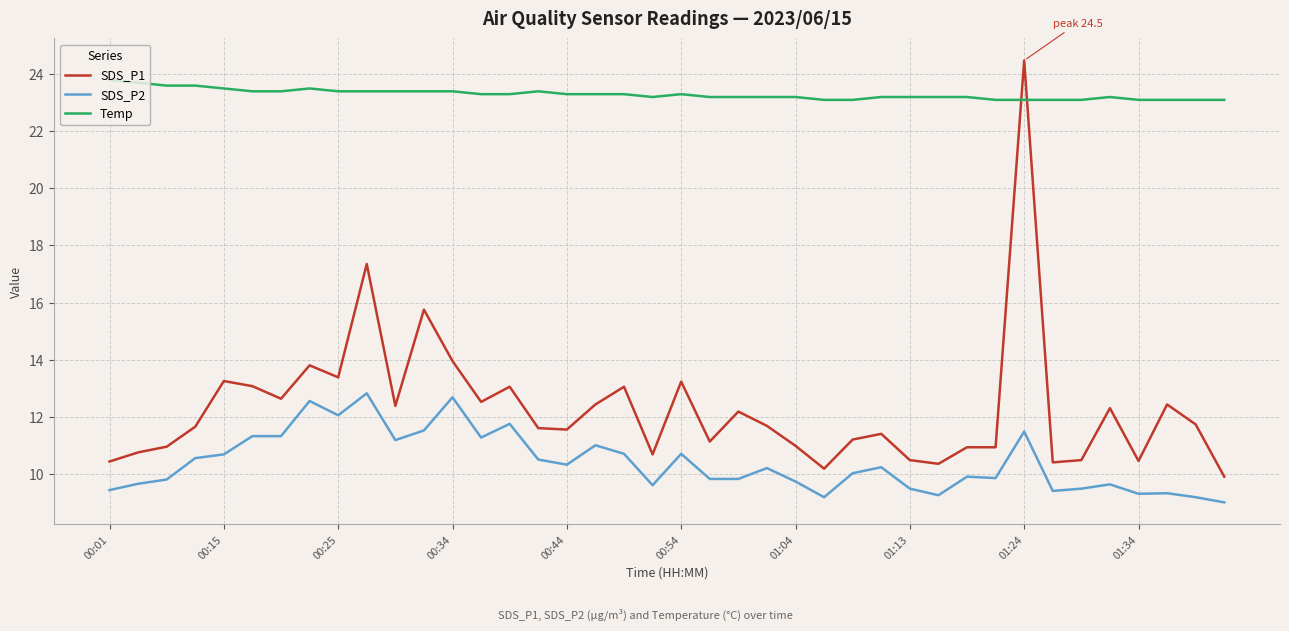

Which series has the widest spread of values?

SDS_P1